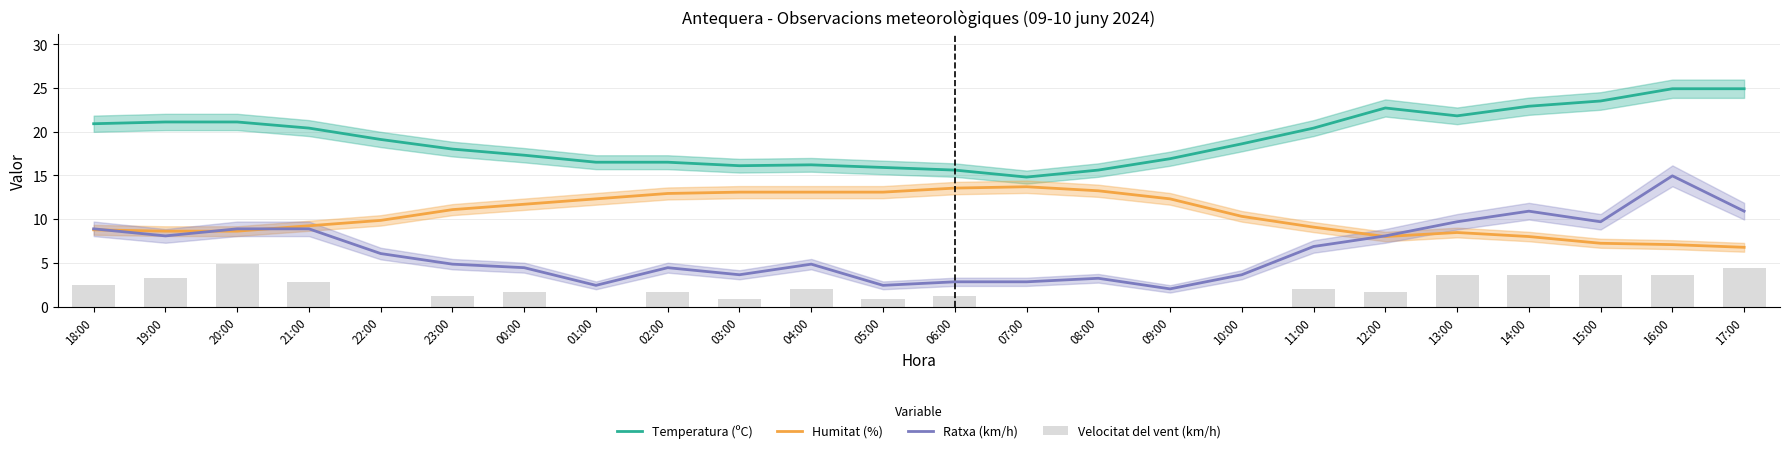

Which category has the lowest value in the Temperatura (ºC) series?

07:00